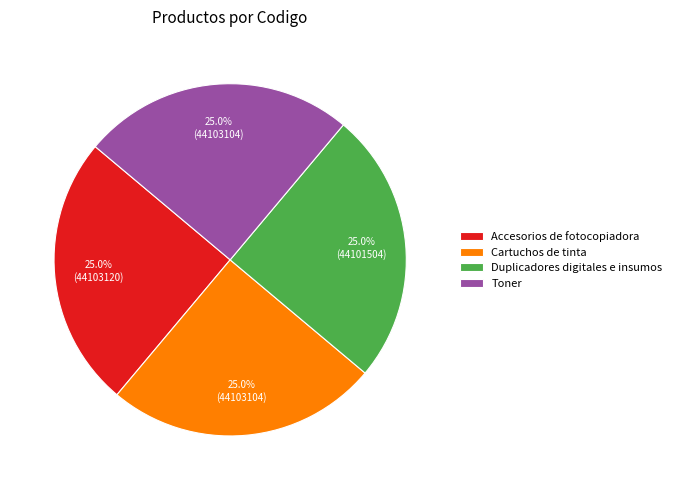

To the nearest percent, what portion does Duplicadores digitales e insumos represent?

25%